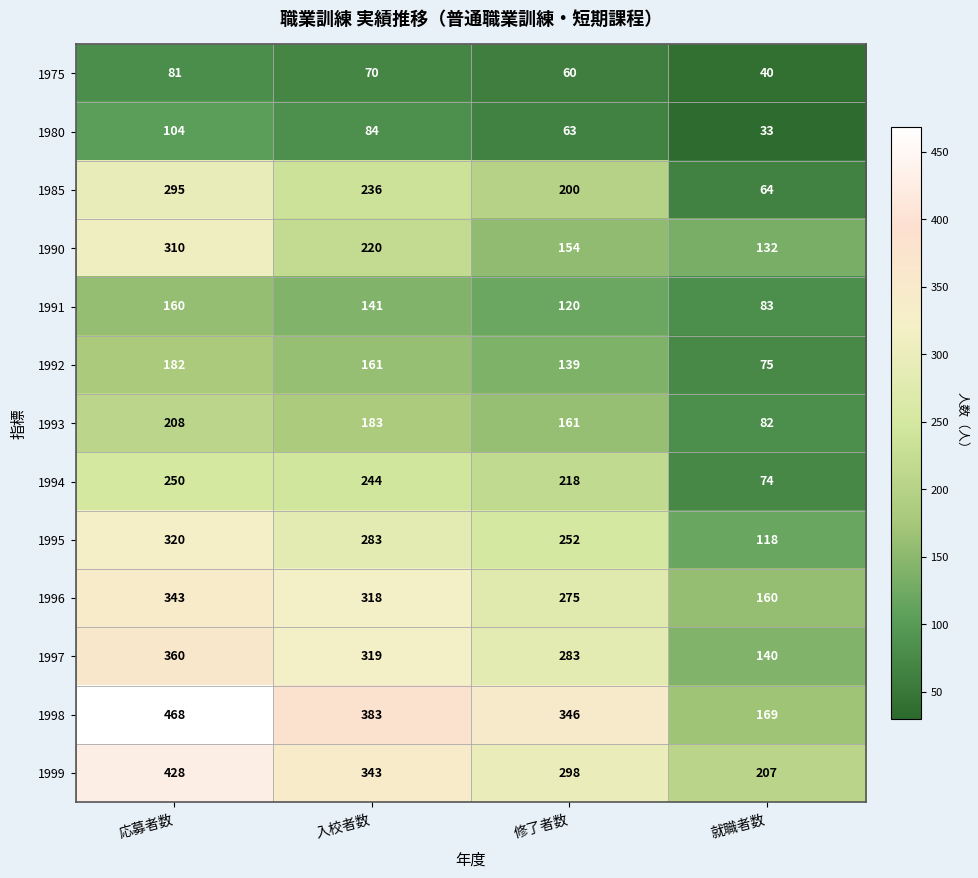

Is it true that 1996 equals 274 at 就職者数?

False